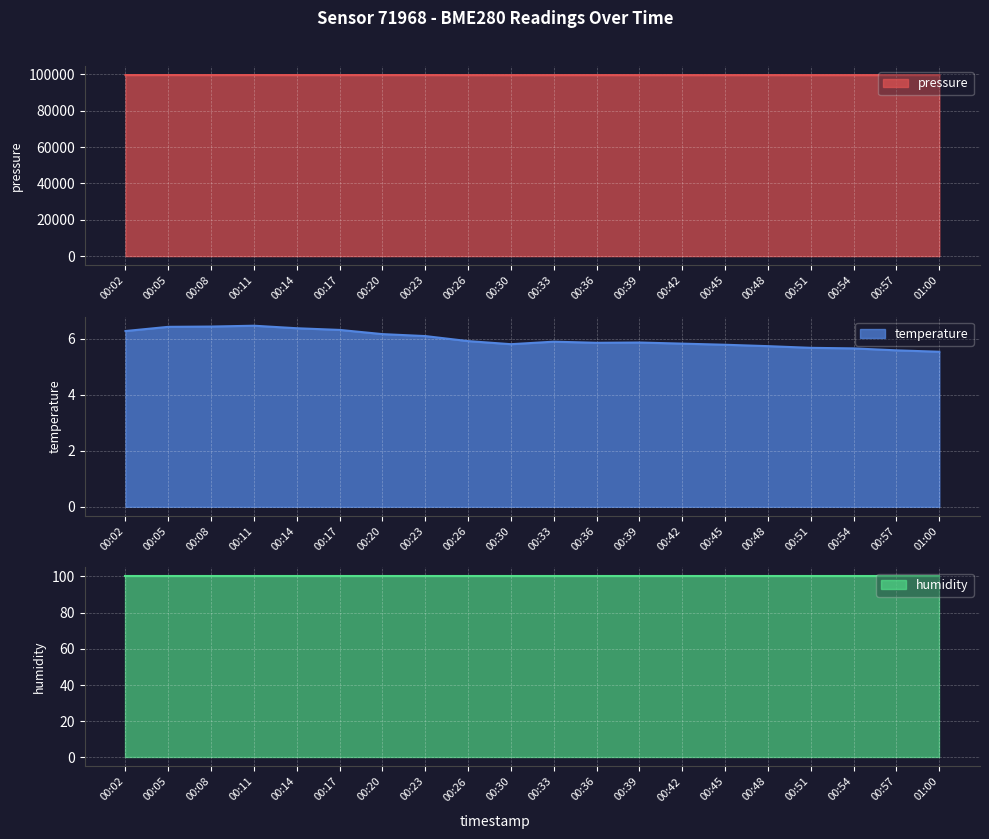

What is the label of the 12th point from the right?

00:26